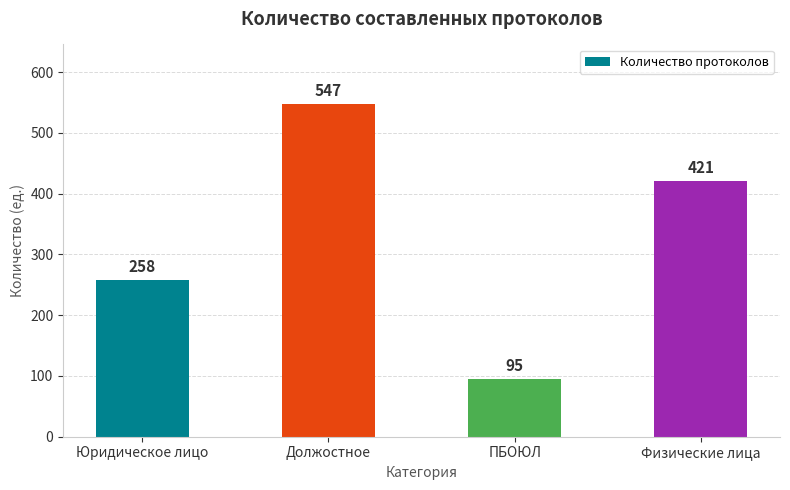

Reading left to right, transcribe all the data shown in this chart.

258	547	95	421